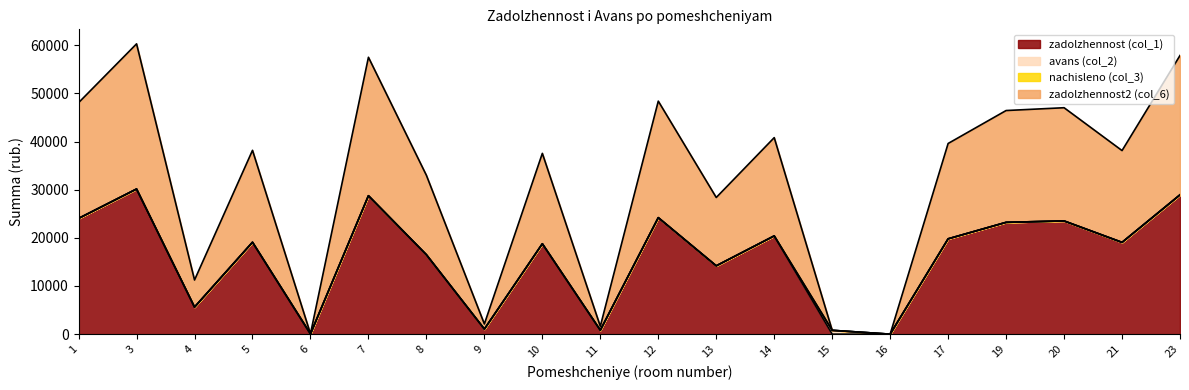

Does the chart have visible grid lines?

No